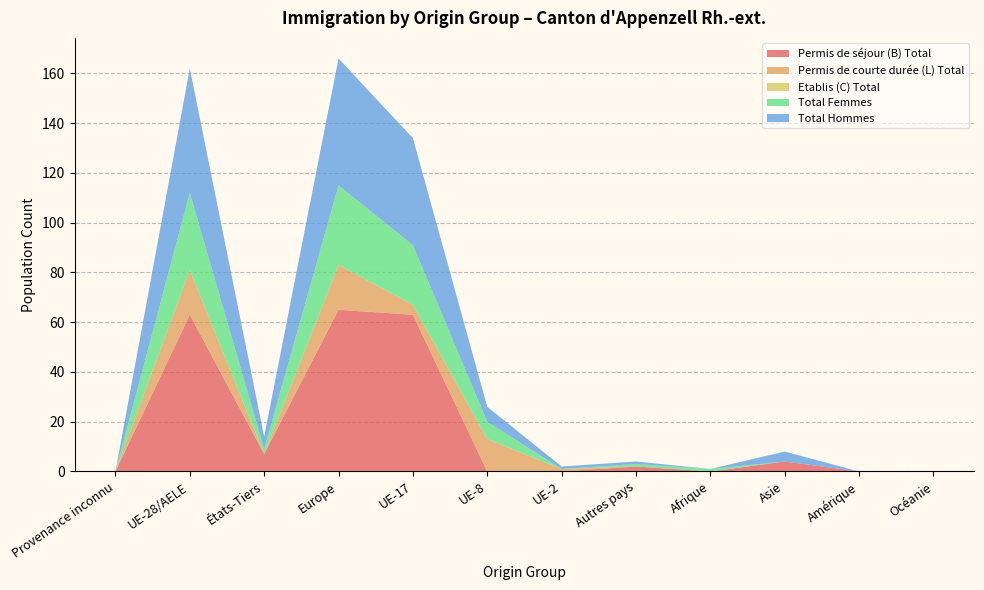

Reading left to right, transcribe all the data shown in this chart.

Permis de séjour (B) Total: Provenance inconnu=0	UE-28/AELE=63	États-Tiers=7	Europe=65	UE-17=63	UE-8=0	UE-2=0	Autres pays=2	Afrique=0	Asie=4	Amérique=0	Océanie=0
Permis de courte durée (L) Total: Provenance inconnu=0	UE-28/AELE=18	États-Tiers=0	Europe=18	UE-17=4	UE-8=13	UE-2=1	Autres pays=0	Afrique=0	Asie=0	Amérique=0	Océanie=0
Etablis (C) Total: Provenance inconnu=0	UE-28/AELE=0	États-Tiers=0	Europe=0	UE-17=0	UE-8=0	UE-2=0	Autres pays=0	Afrique=0	Asie=0	Amérique=0	Océanie=0
Total Femmes: Provenance inconnu=0	UE-28/AELE=31	États-Tiers=2	Europe=32	UE-17=24	UE-8=7	UE-2=0	Autres pays=1	Afrique=1	Asie=0	Amérique=0	Océanie=0
Total Hommes: Provenance inconnu=0	UE-28/AELE=50	États-Tiers=5	Europe=51	UE-17=43	UE-8=6	UE-2=1	Autres pays=1	Afrique=0	Asie=4	Amérique=0	Océanie=0